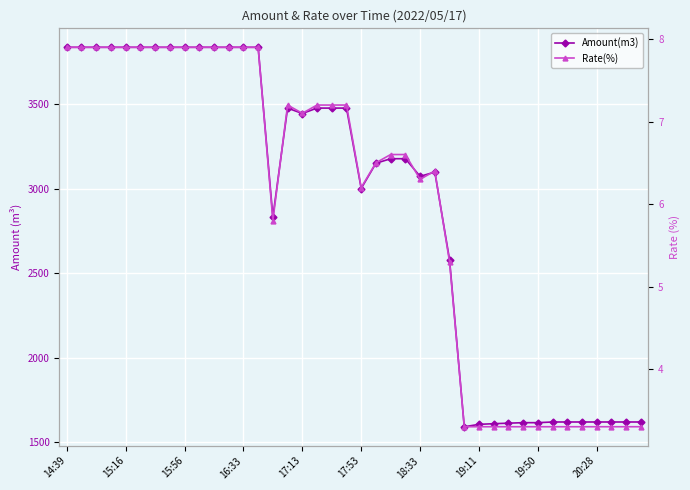

At which category does Amount(m3) reach its first local valley?

14